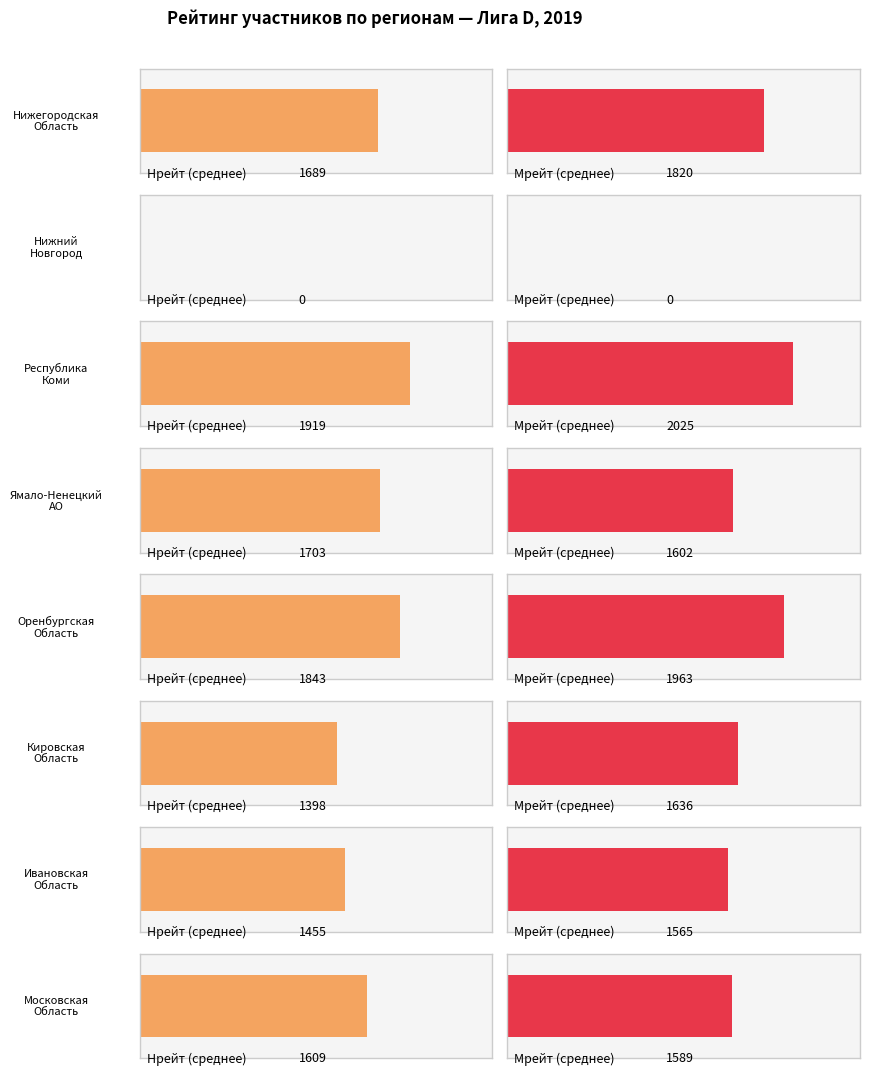

What is the label of the 1st bar from the right?

Московская Область